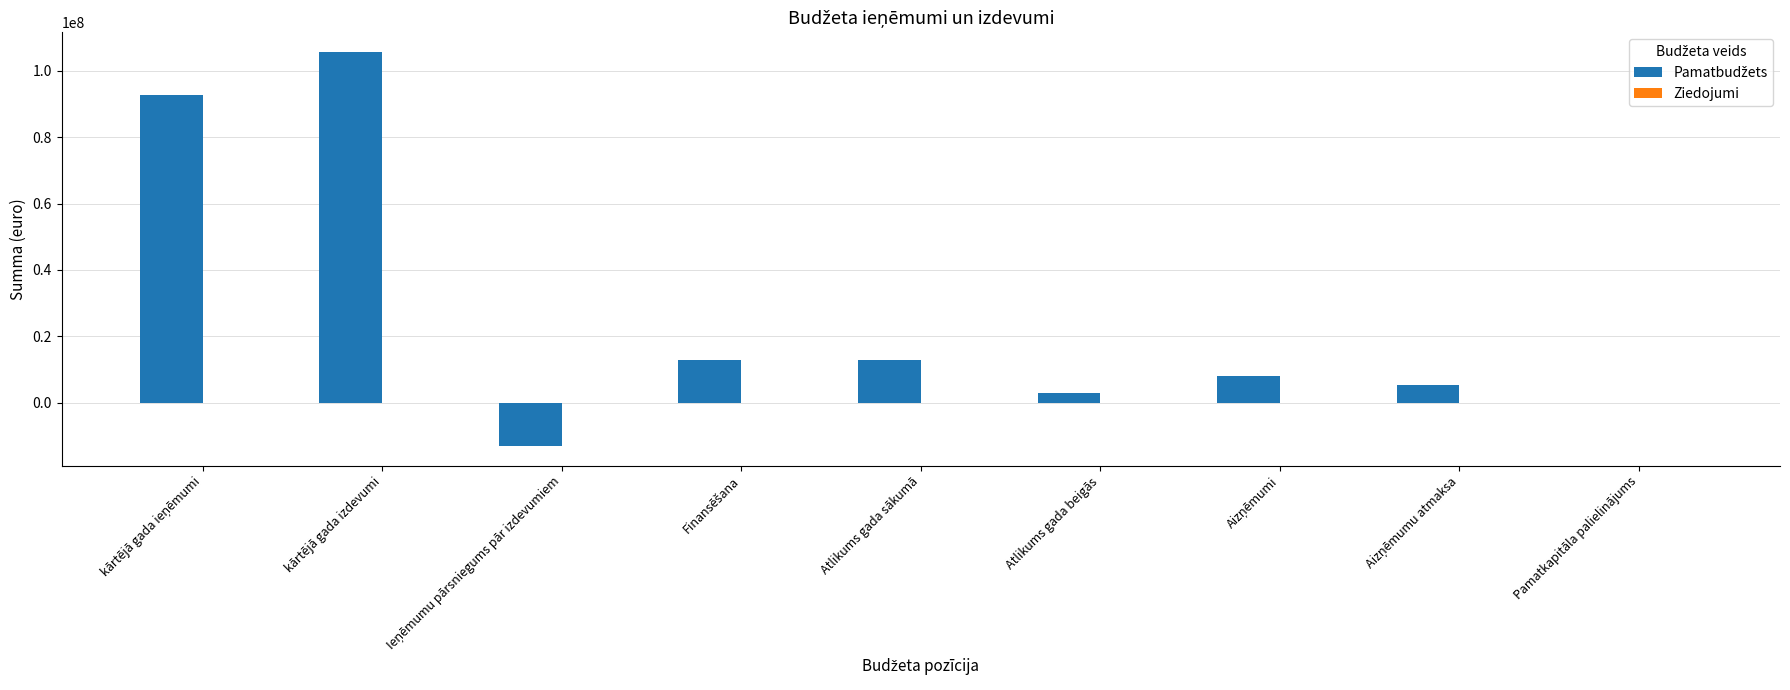

Which category has the highest value across all series?

kārtējā gada izdevumi